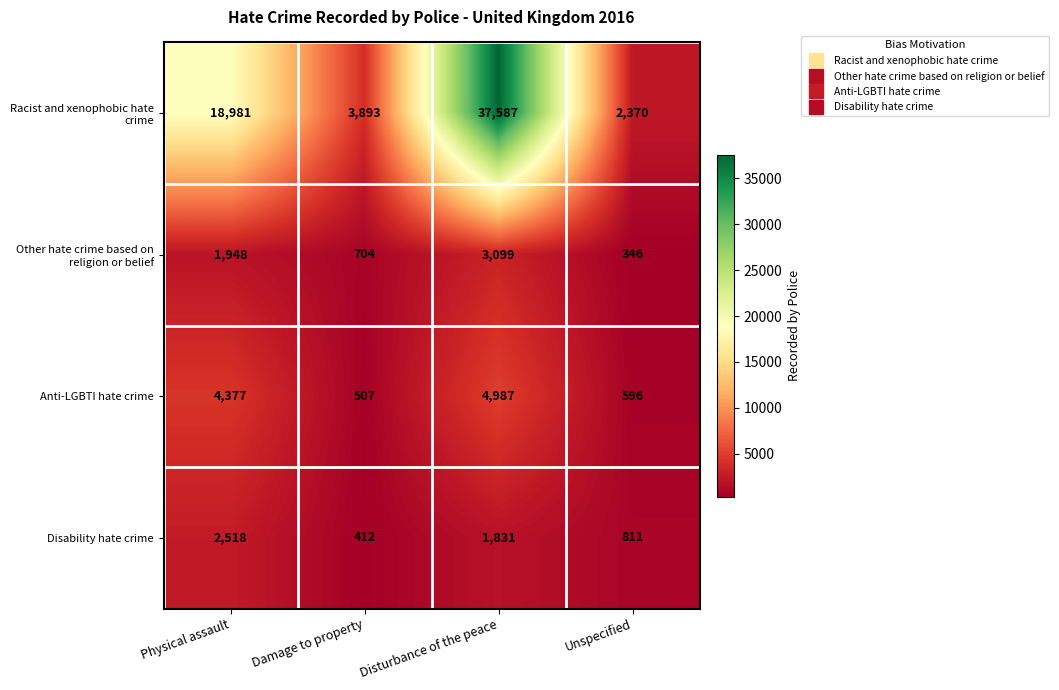

What is the spread (max minus min) of values at Damage to property?

3481